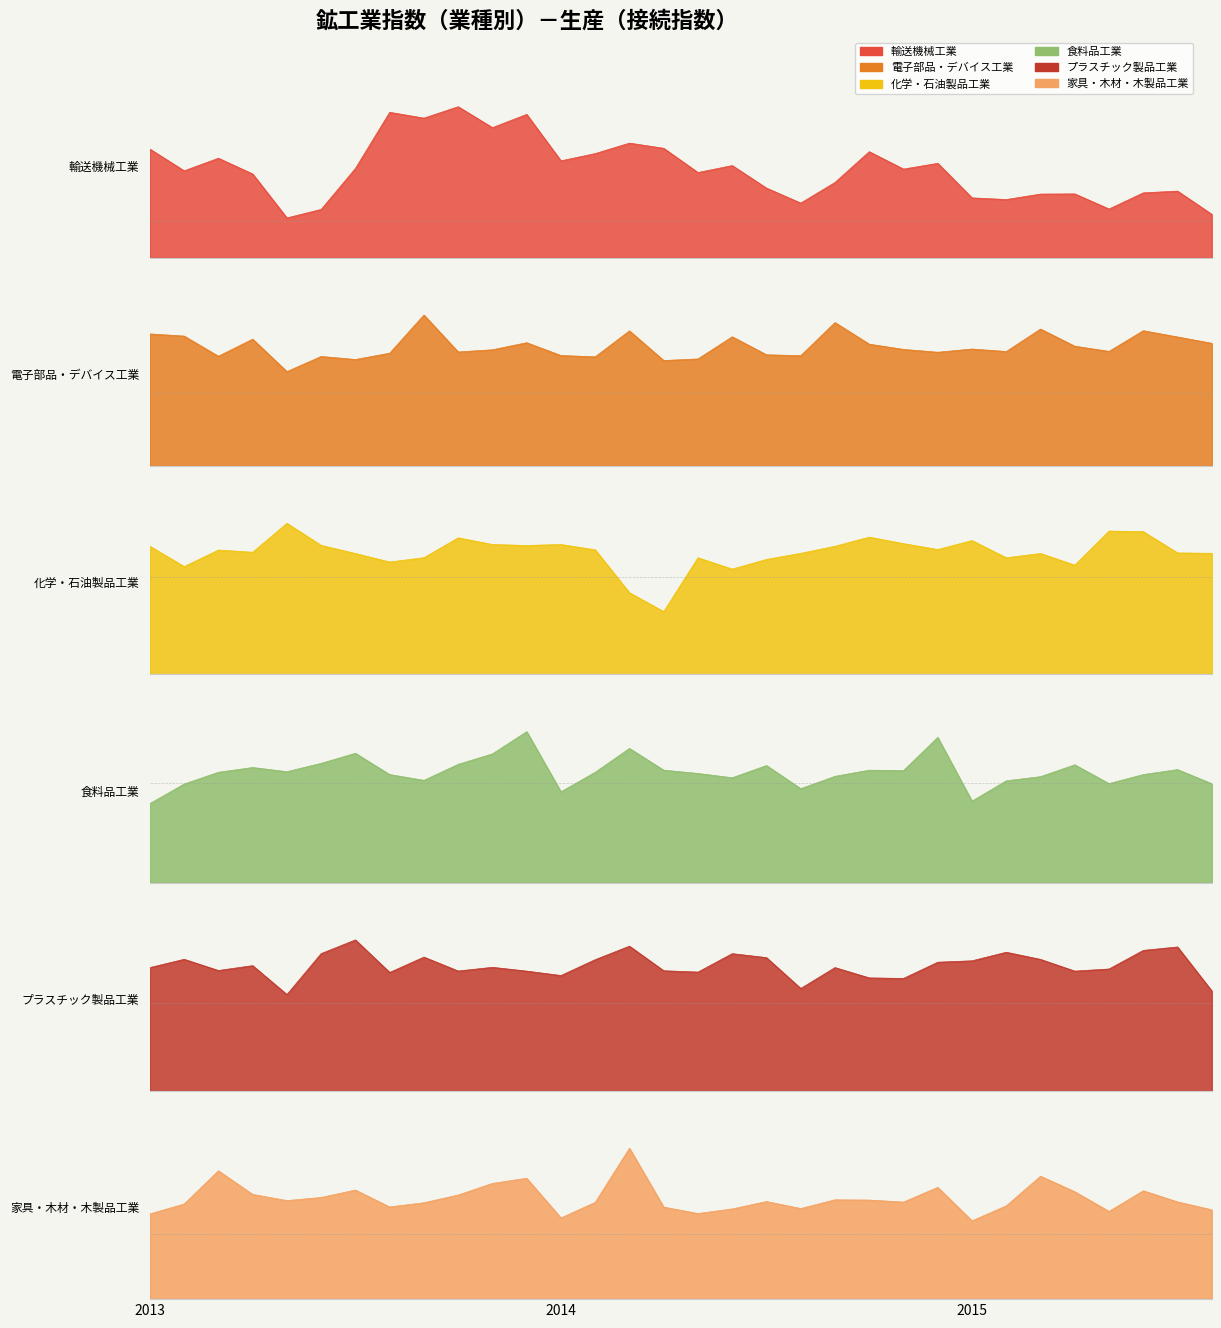

True or false: プラスチック製品工業 has a value of 145.9 at 2014-12.

True